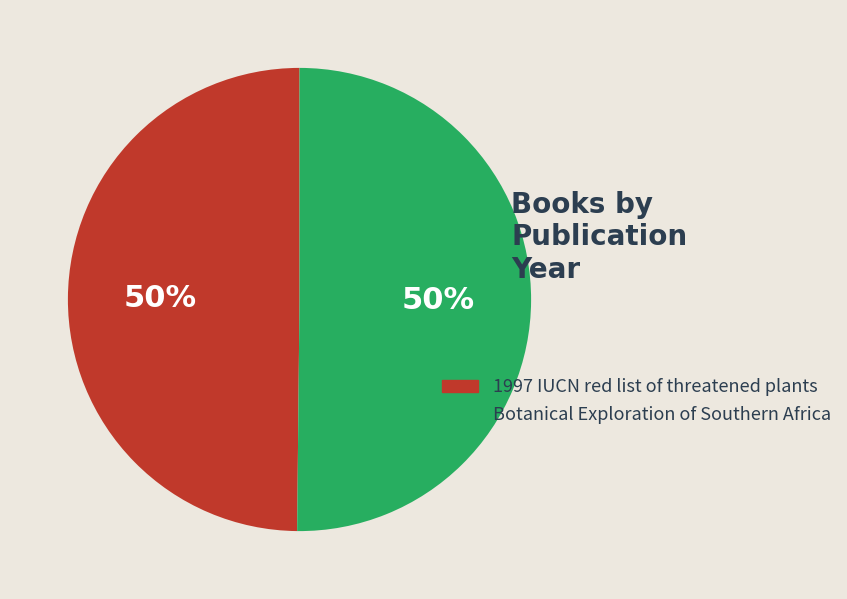

To the nearest percent, what portion does 1997 IUCN red list of threatened plants represent?

50%